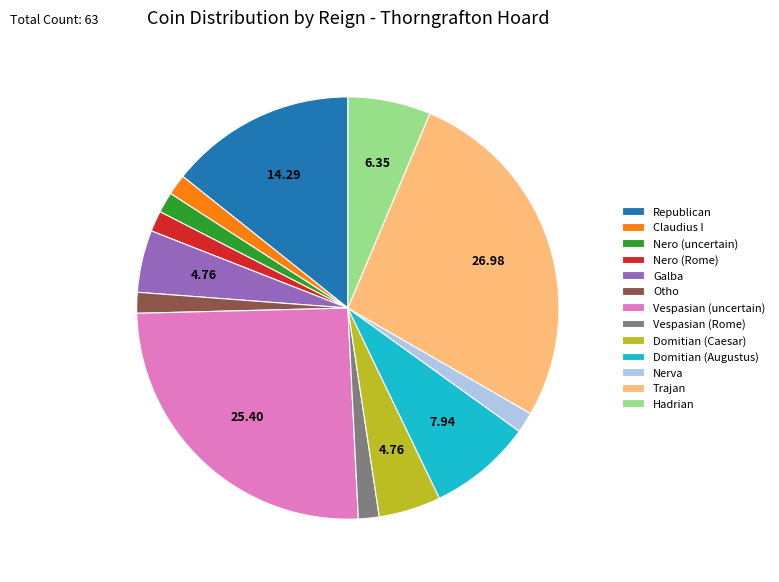

What is the largest slice in the pie chart?

Trajan